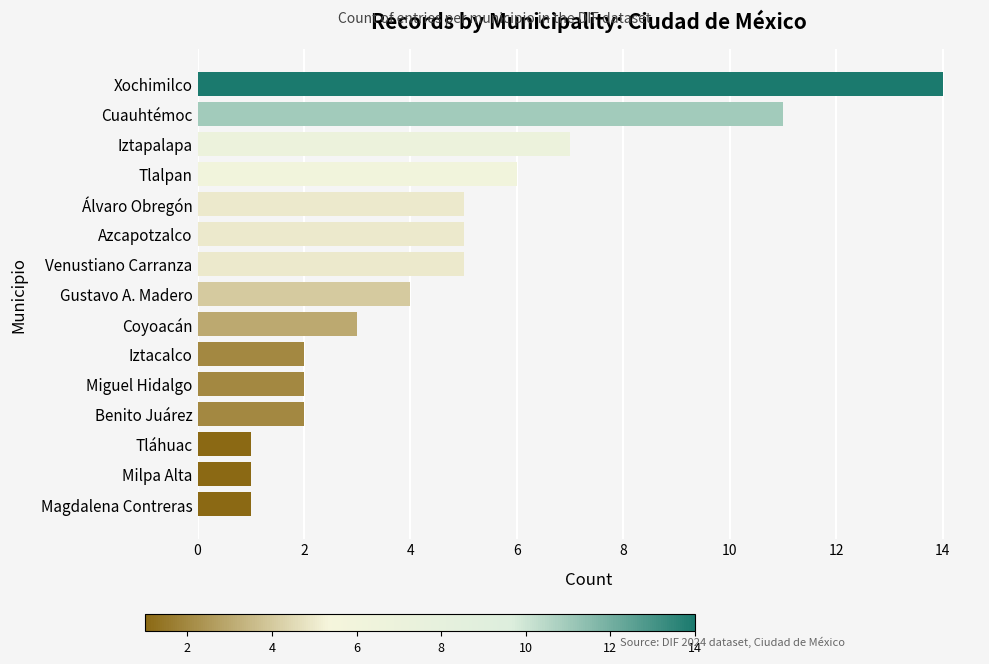

What is the sum of the values at Coyoacán and Gustavo A. Madero?

7